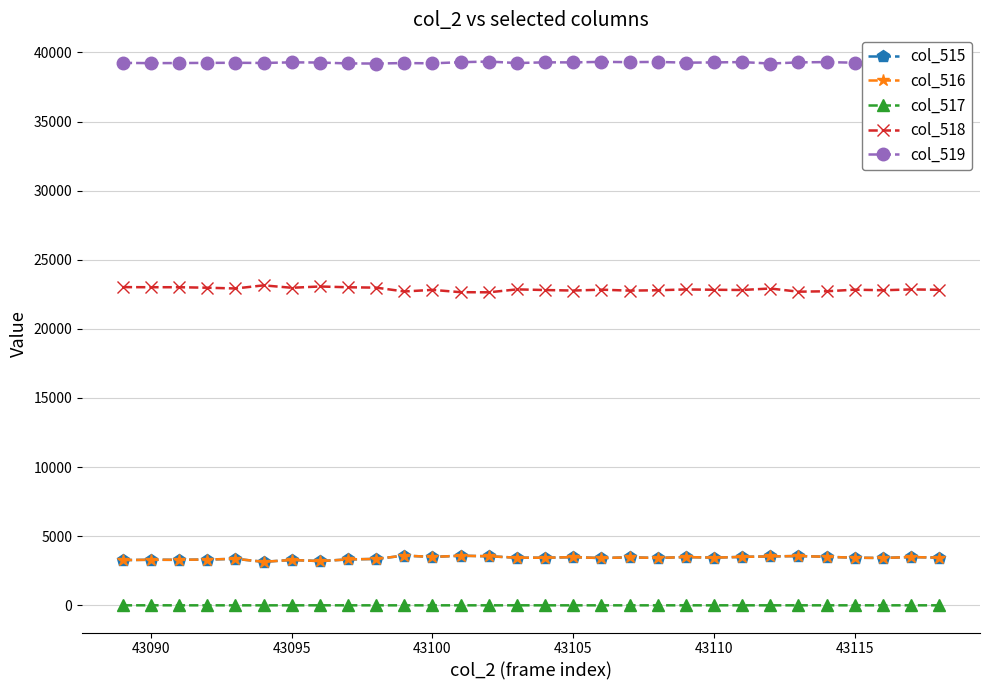

What is the value of the col_517 point at the 2nd from the left?

2